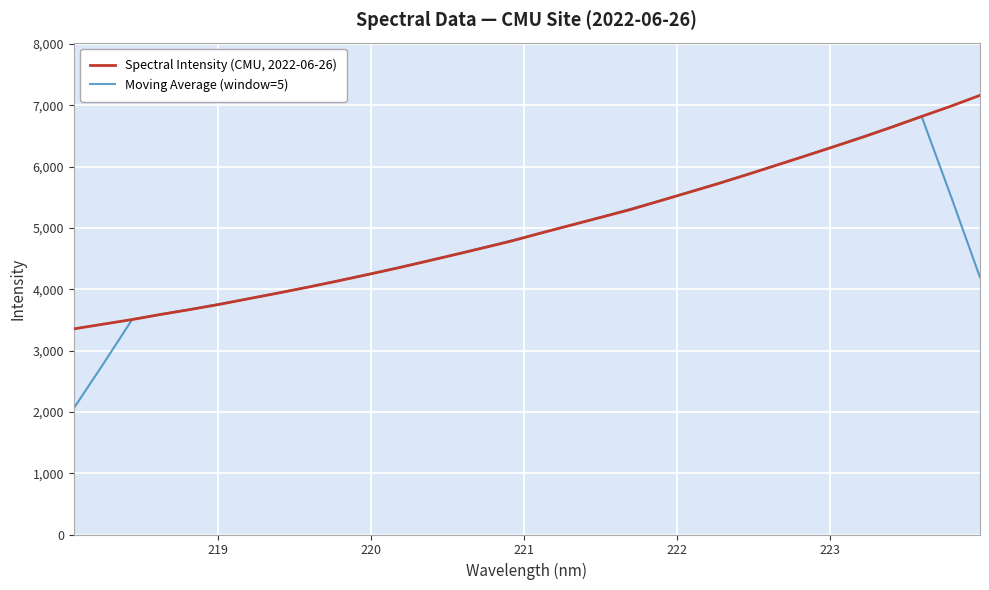

Rank the series by their maximum value, from highest to lowest.

Spectral Intensity (CMU, 2022-06-26), Moving Average (window=5)